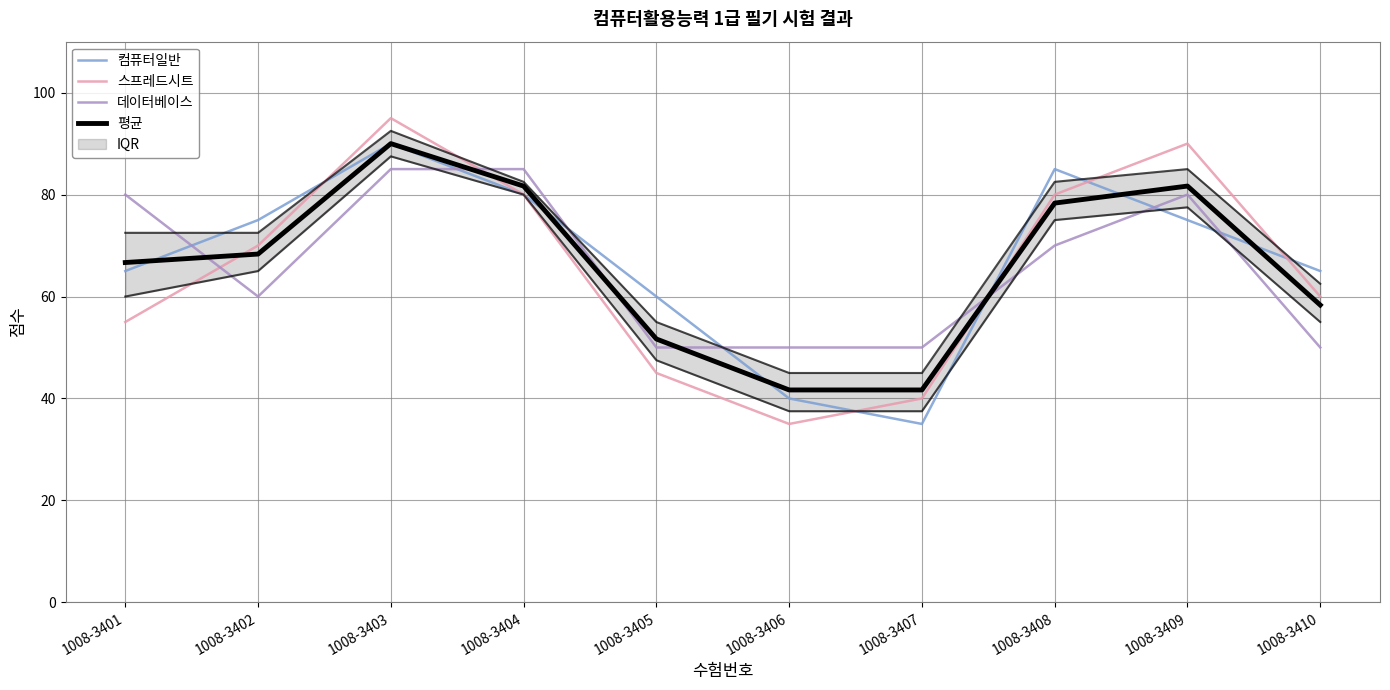

What is the value of the 데이터베이스 point at the 4th from the left?

85.0